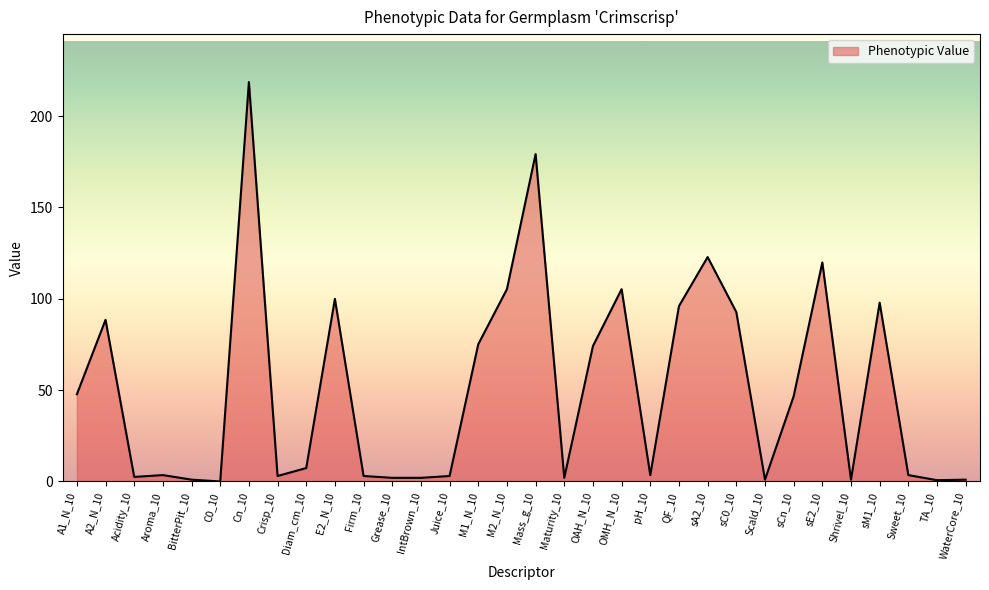

At which label does the data first exceed 7?

A1_N_10